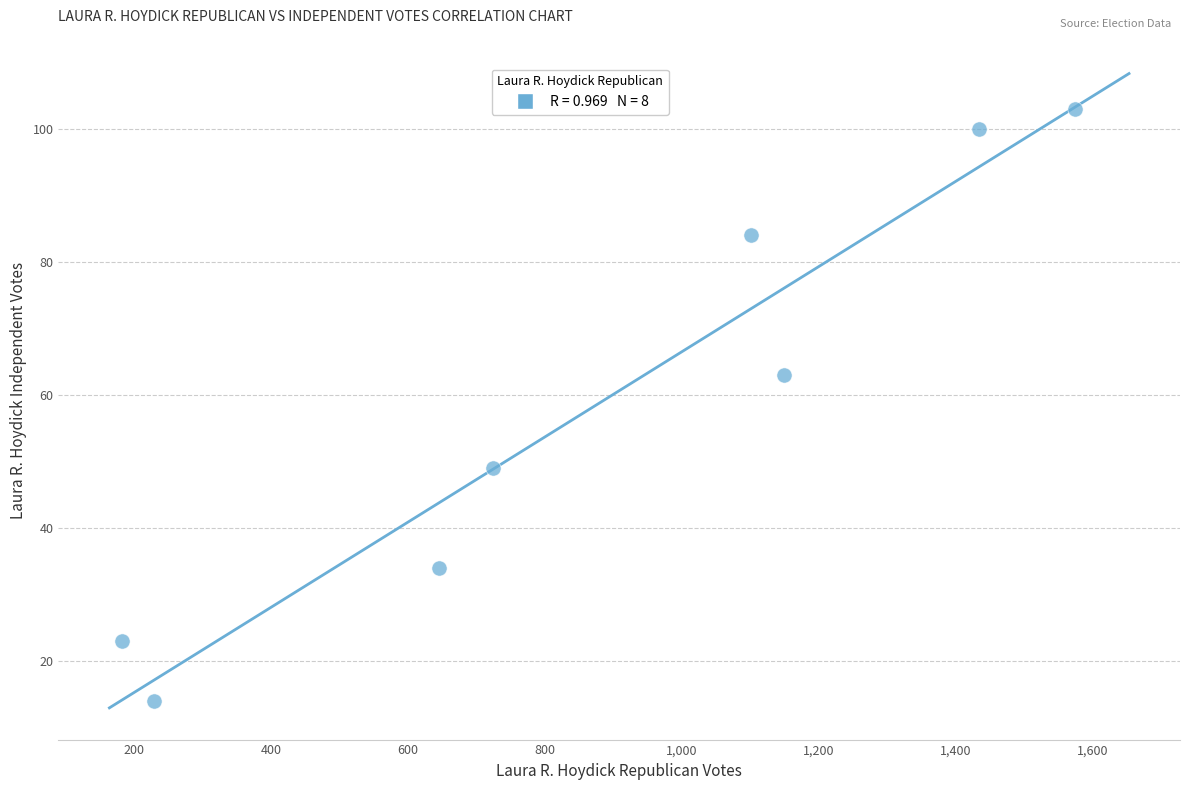

What is the average X value?

880